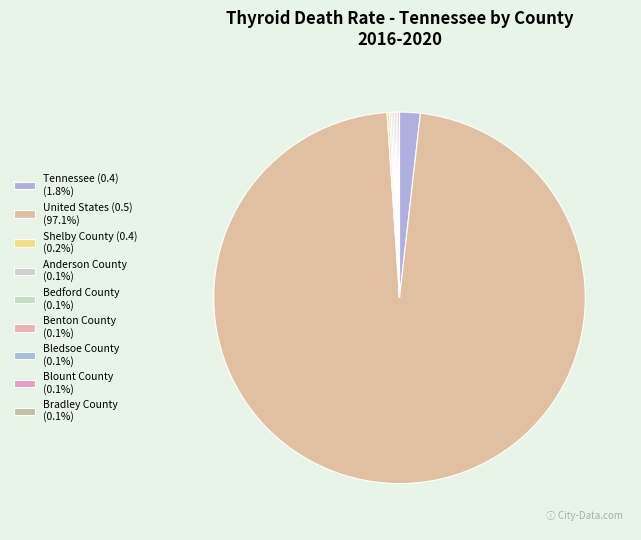

What is the ratio of the value at Shelby County (0.4) to the value at Blount County?

1.3